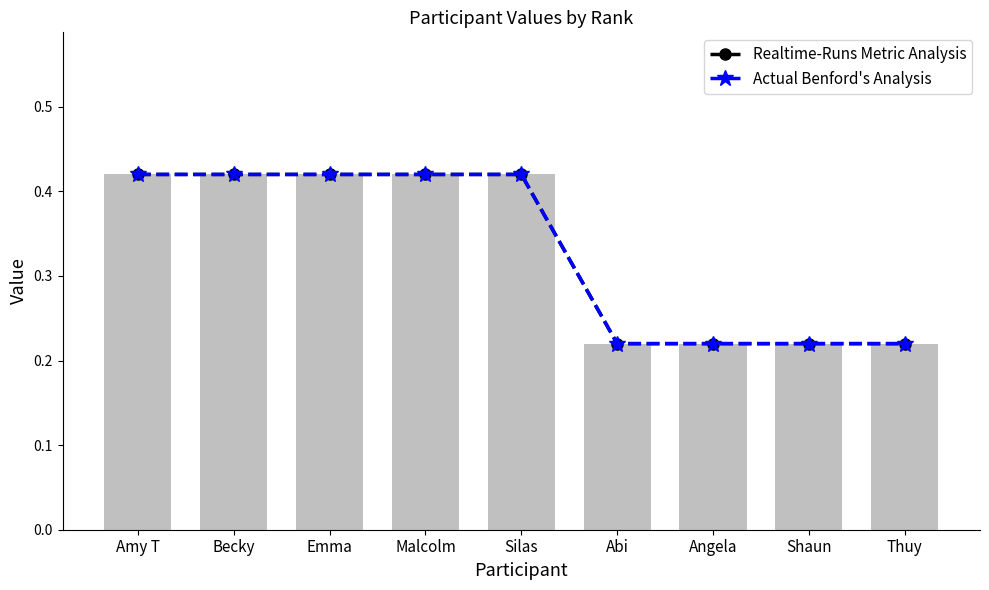

Which label corresponds to the smallest value in the chart?

Abi